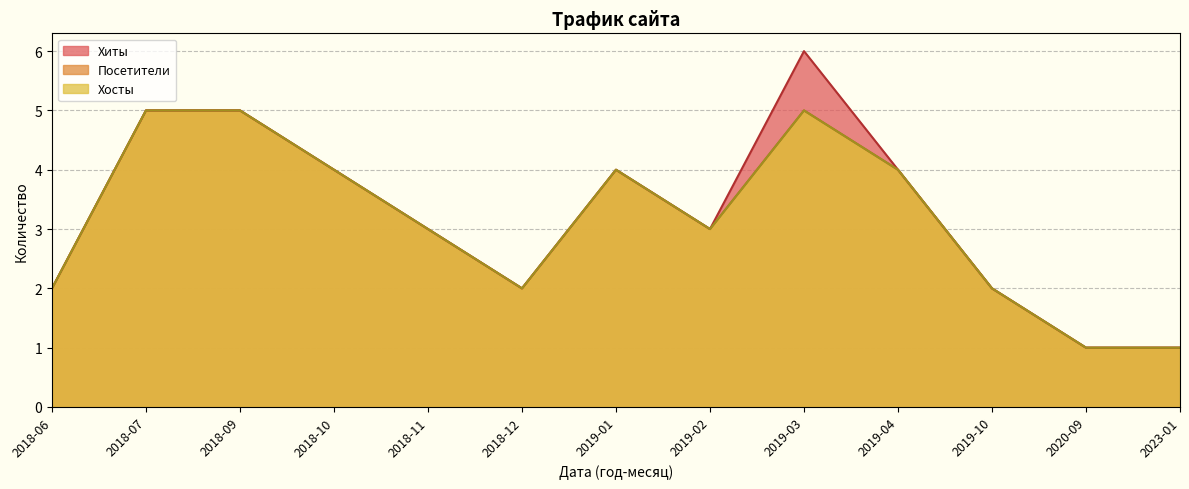

How many series are shown in this chart?

3